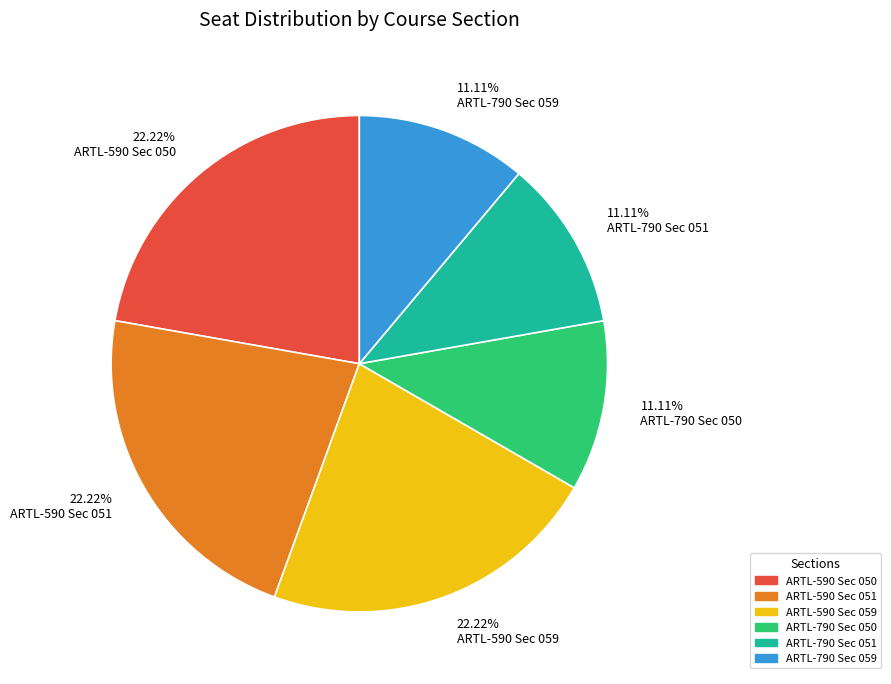

Is there a majority slice in this chart?

No